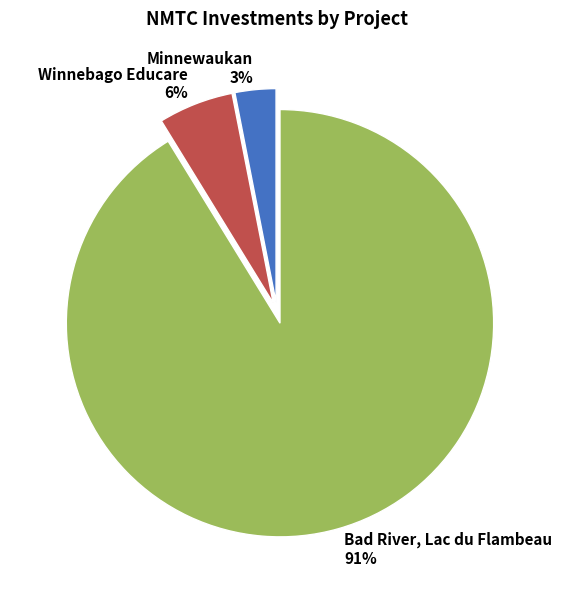

Does any single category account for the majority?

Yes